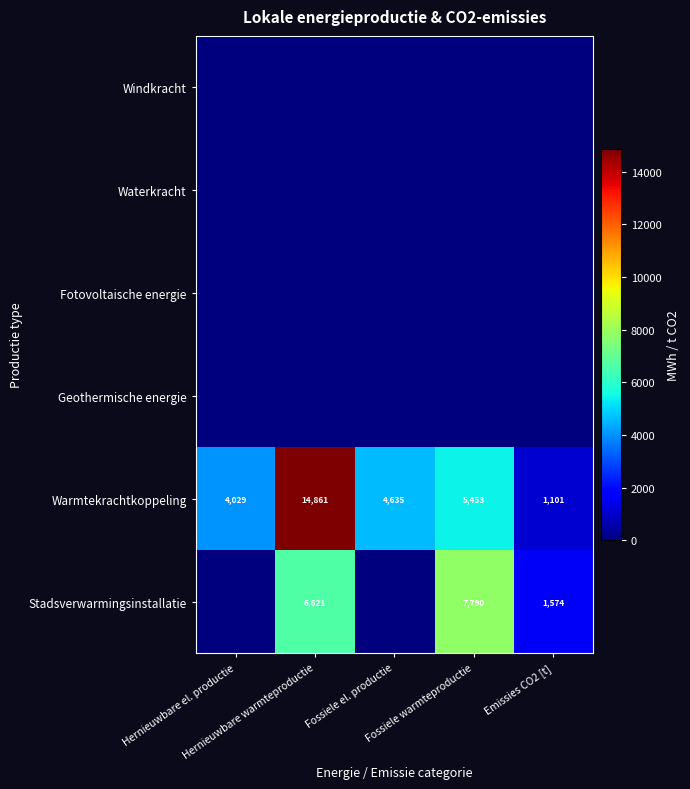

Which has a higher value, Hernieuwbare el. productie or Emissies CO2 [t]?

Hernieuwbare el. productie